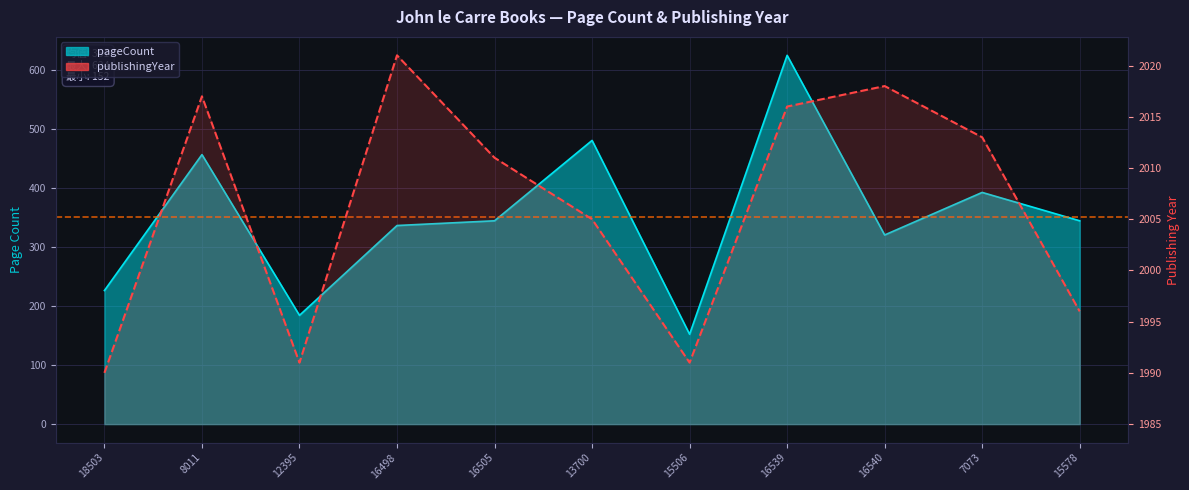

Rank the categories by value from highest to lowest.

16498, 16540, 8011, 16539, 7073, 16505, 13700, 15578, 12395, 15506, 18503